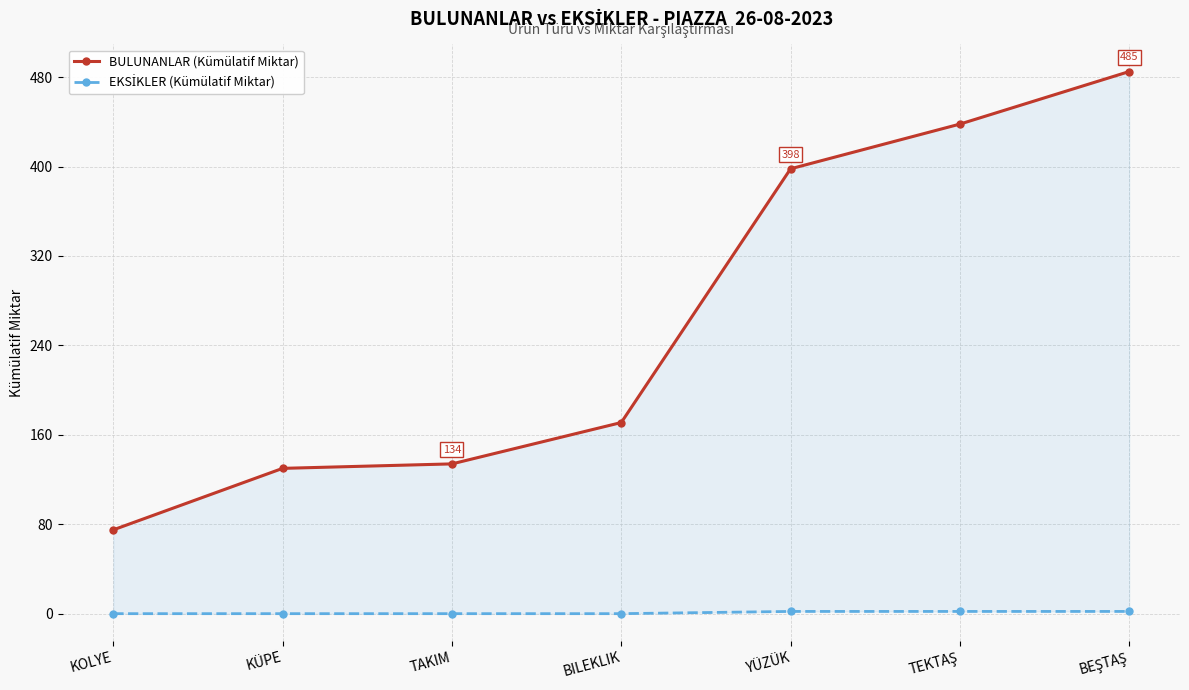

How many values in EKSİKLER (Kümülatif Miktar) are above zero?

3